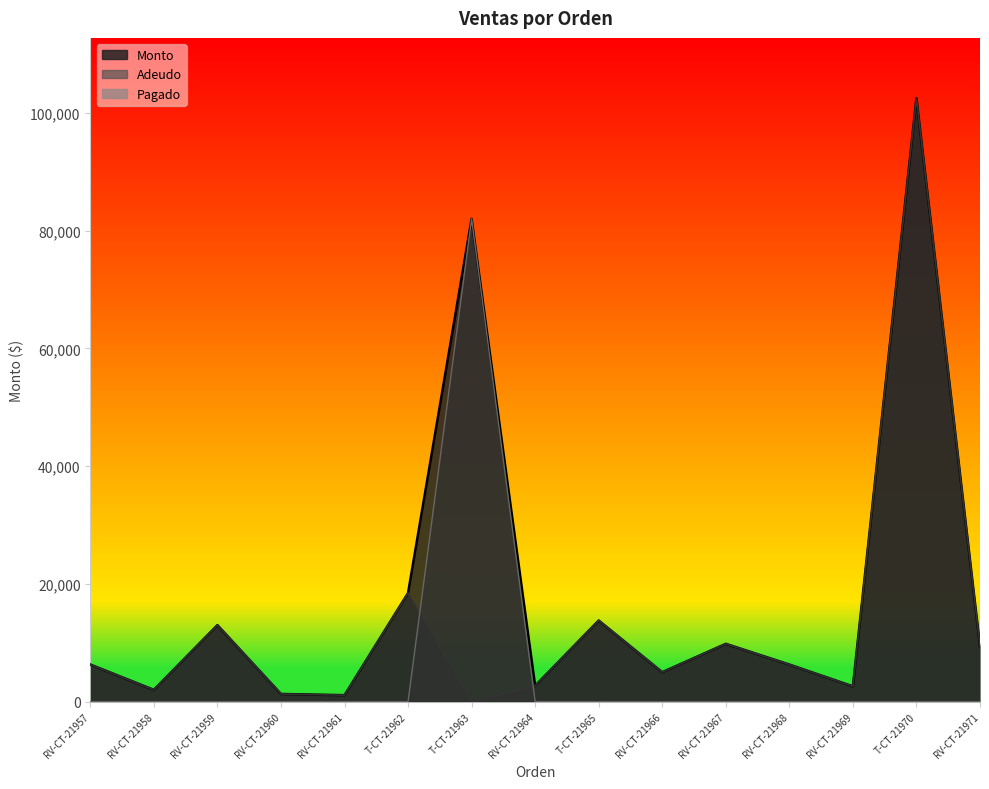

Between RV-CT-21959 and RV-CT-21960, which is larger?

RV-CT-21959